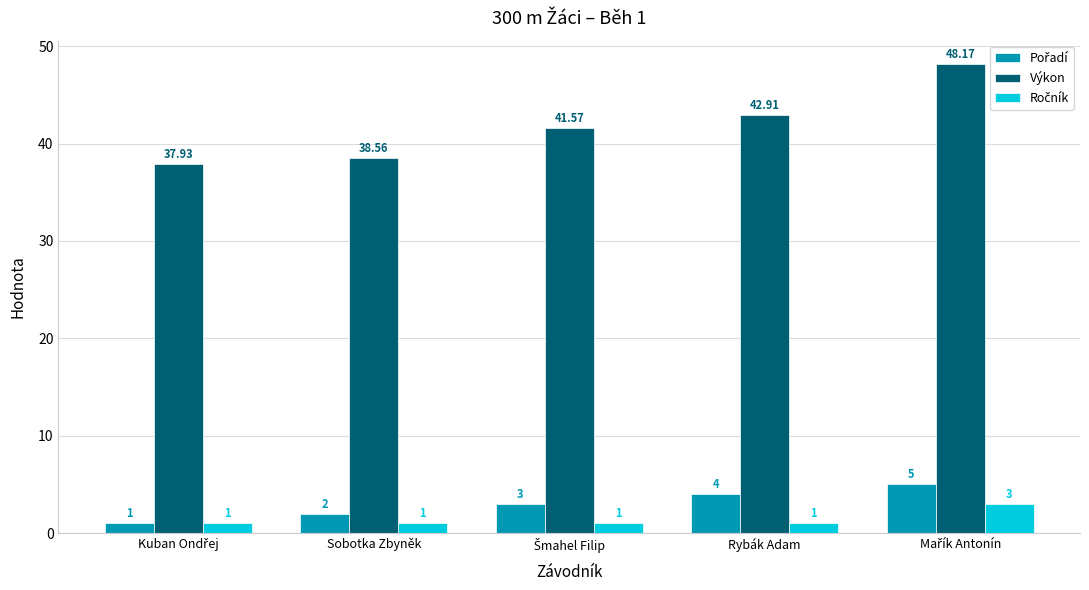

Count the number of categories in the chart.

5